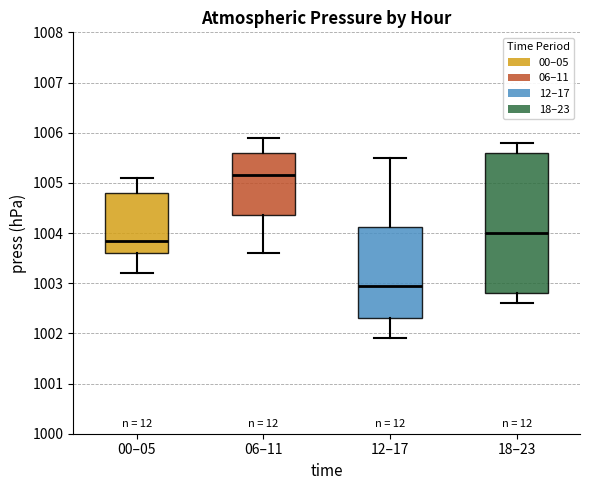

Which box has the lowest median line?

12–17